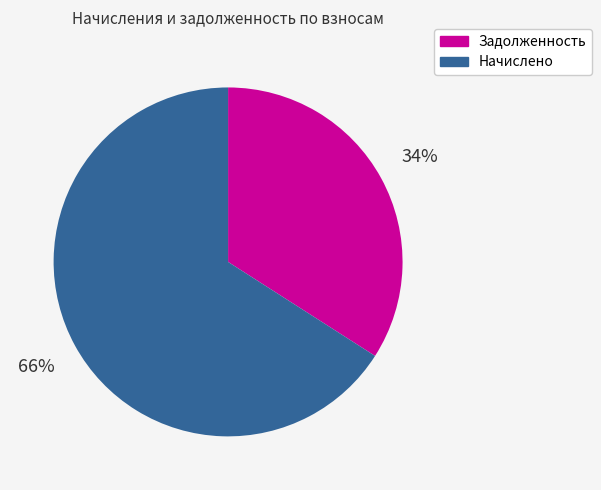

What is the smallest slice in the pie chart?

Задолженность